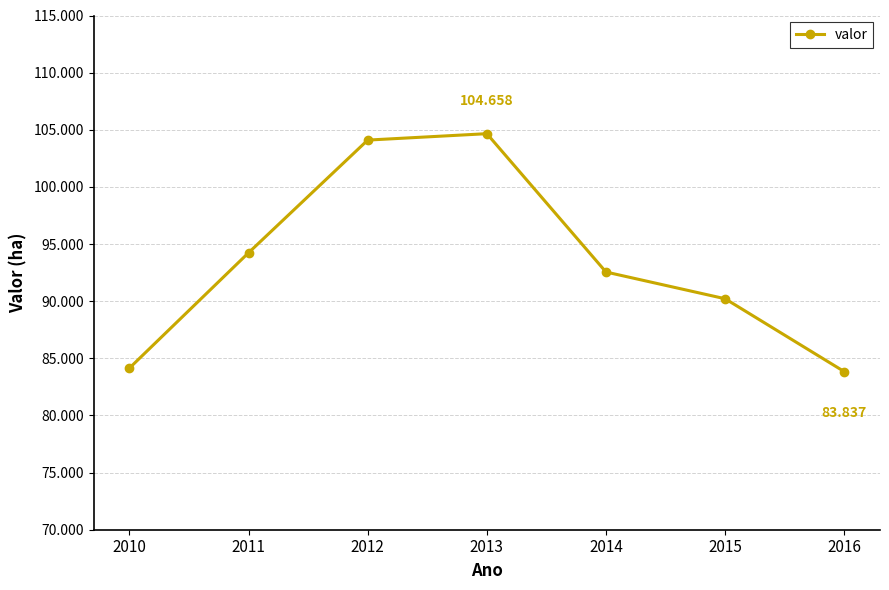

What is the ratio of the value at 2016 to the value at 2011?

0.9